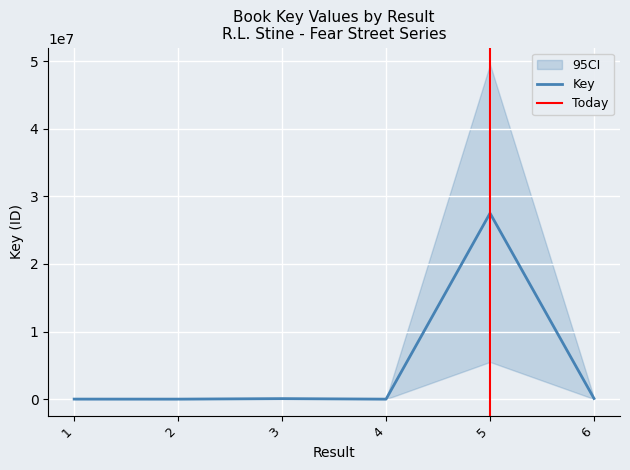

Rank the categories by value from highest to lowest.

5, 6, 3, 1, 2, 4